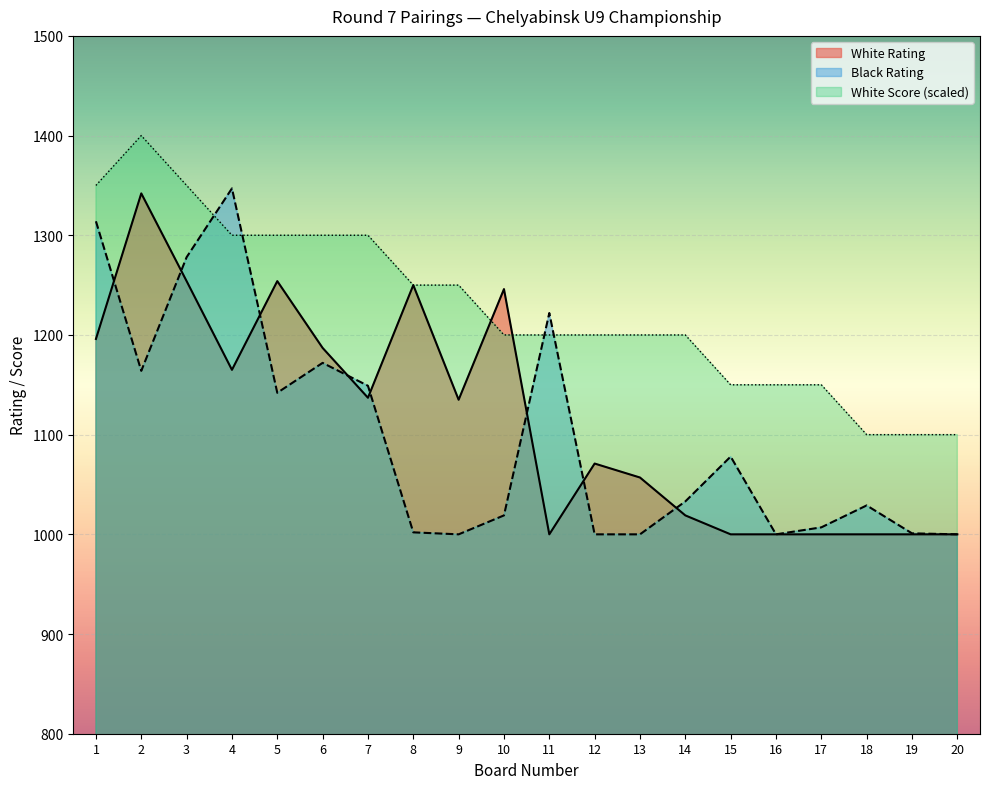

What is the value of the White Rating point at the 9th from the left?

1135